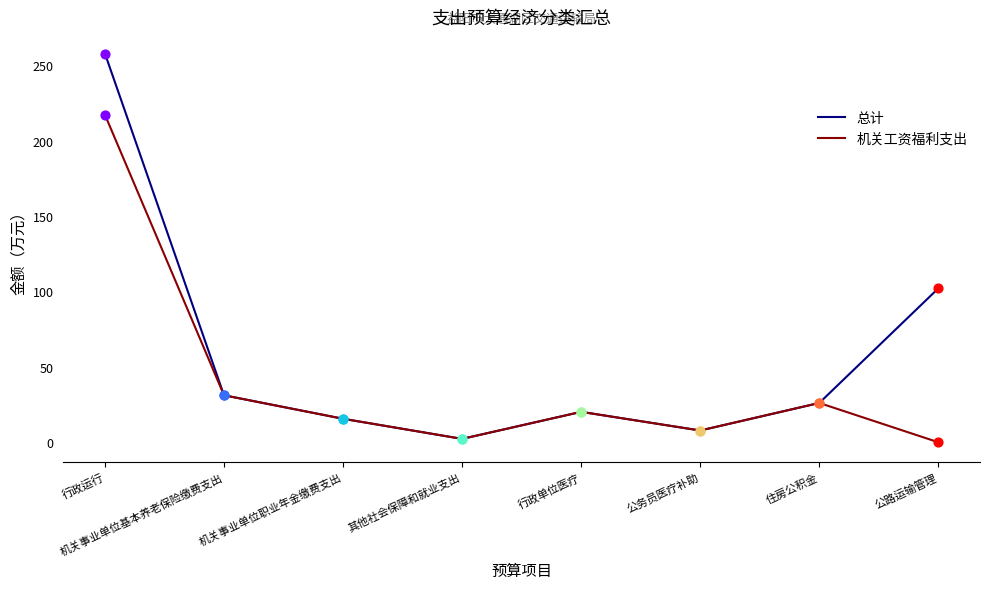

Is the value of 机关工资福利支出 at 其他社会保障和就业支出 greater than the value of 总计 at 公路运输管理?

No